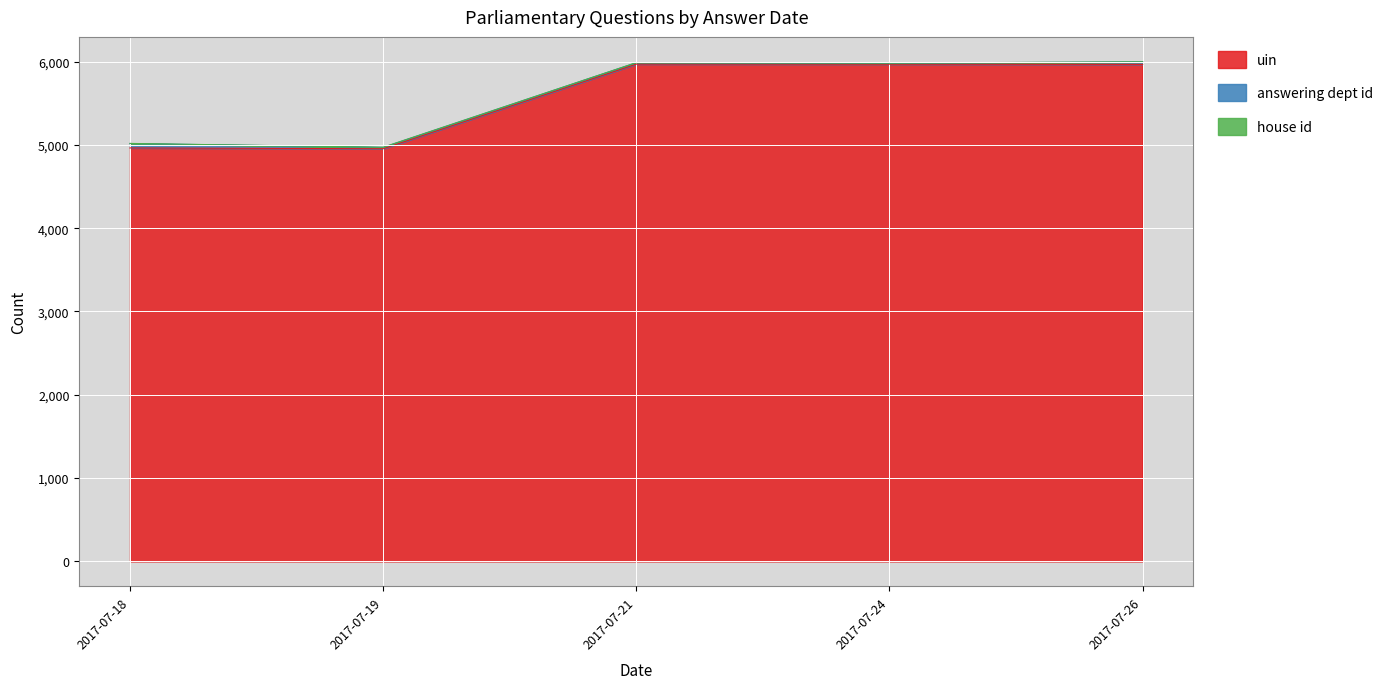

The answering dept id series shows 27 at 2017-07-21. True or false?

False